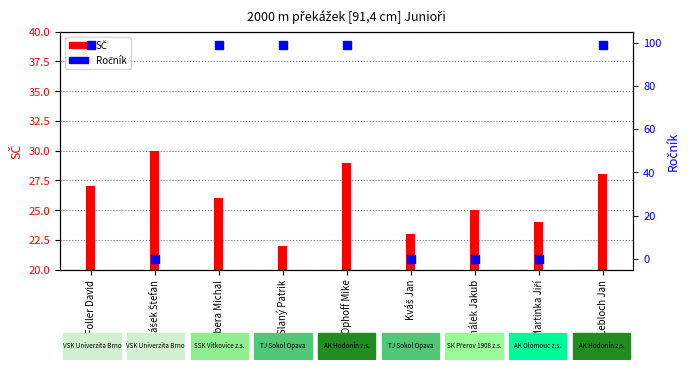

Which has a higher value, Martinka Jiří or Kváš Jan?

Martinka Jiří